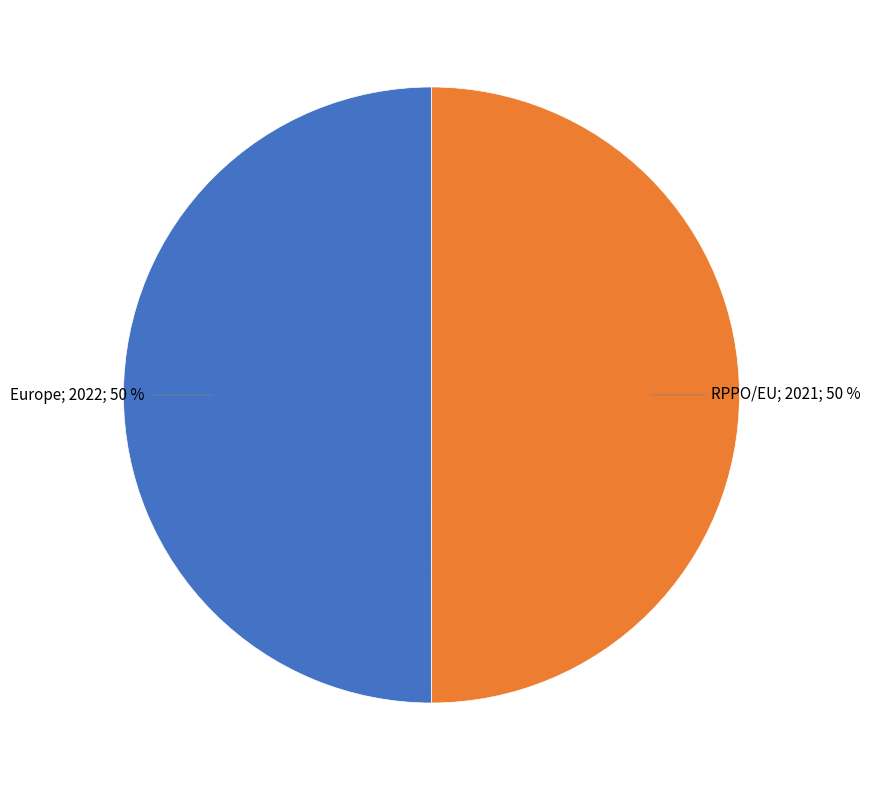

To the nearest percent, what is the average slice percentage?

50%